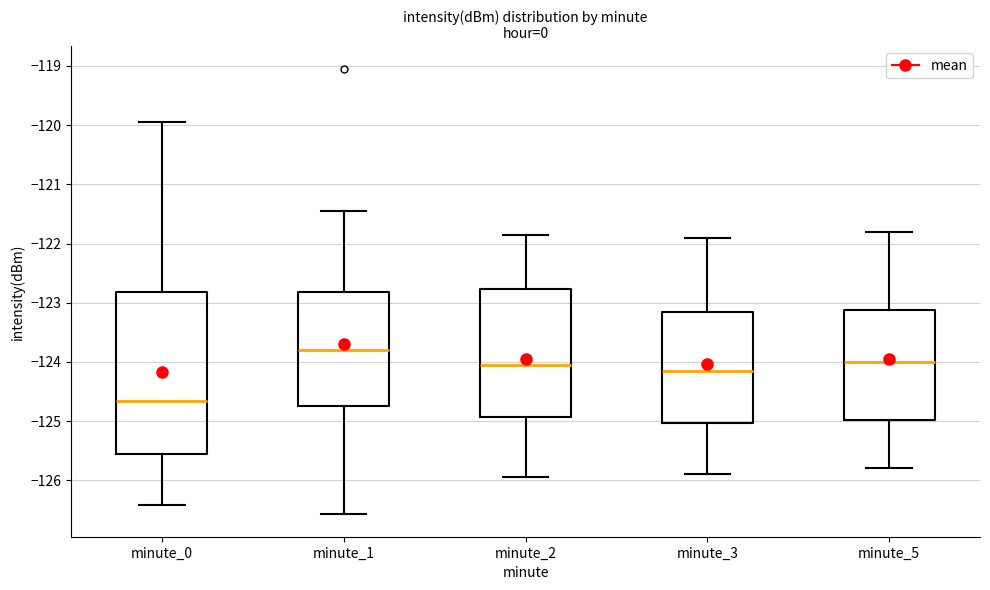

Which box is the tallest, from its lower edge to its upper edge?

minute_0